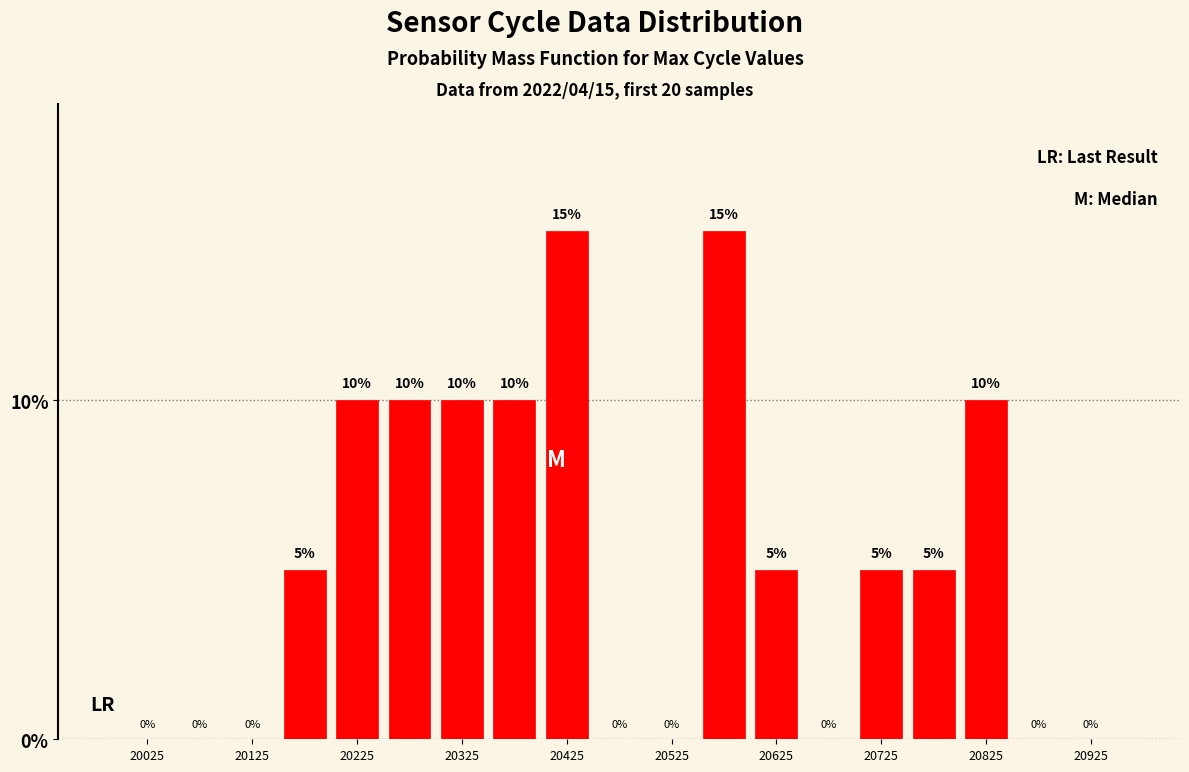

What is the sum of all values?

100